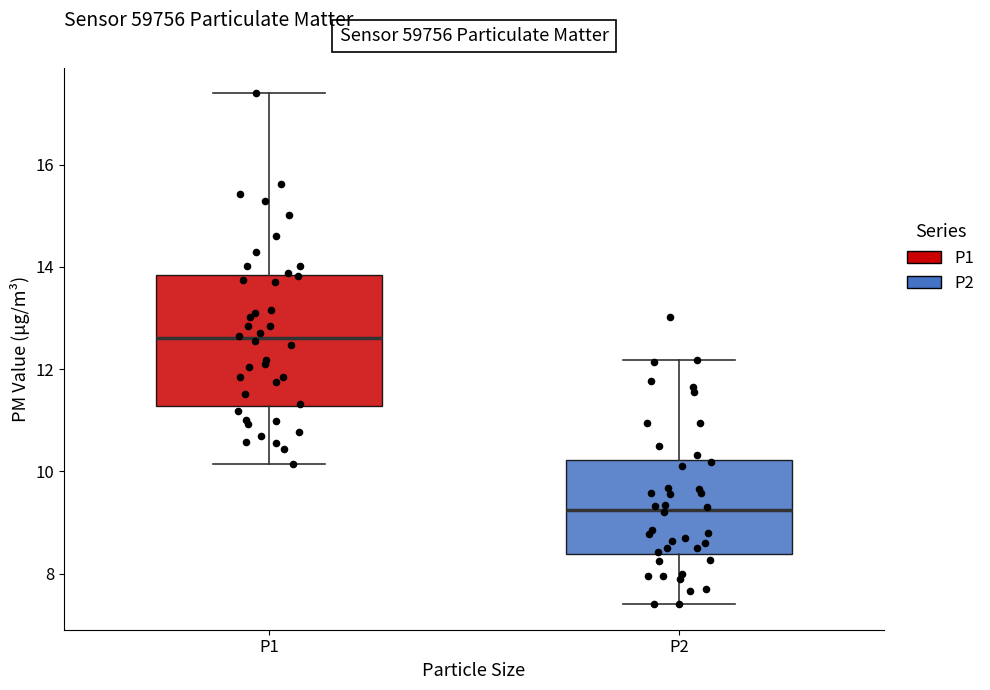

Where is the upper edge of the box for P2 on the y-axis? The values are not printed on the chart, so give them approximately, as read against the axis.

10.2